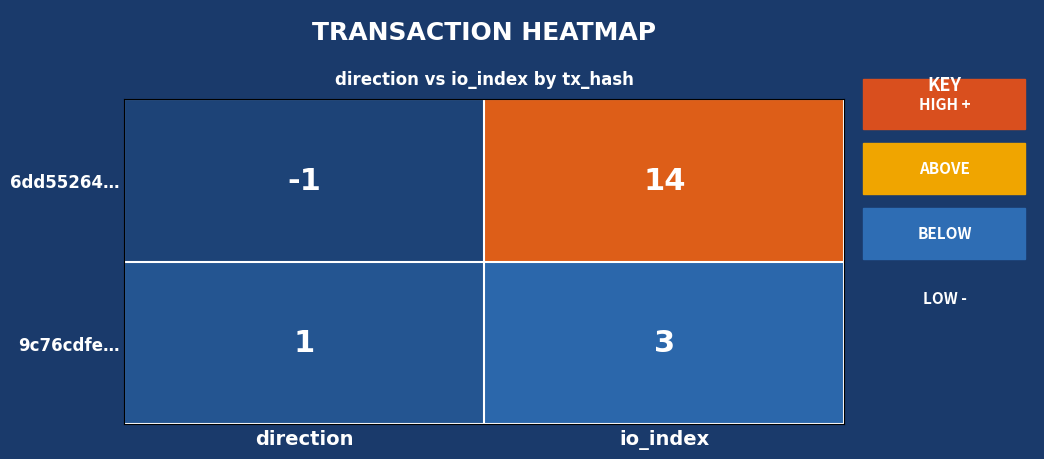

What is the sum of the 6dd55264… values at direction and io_index?

13